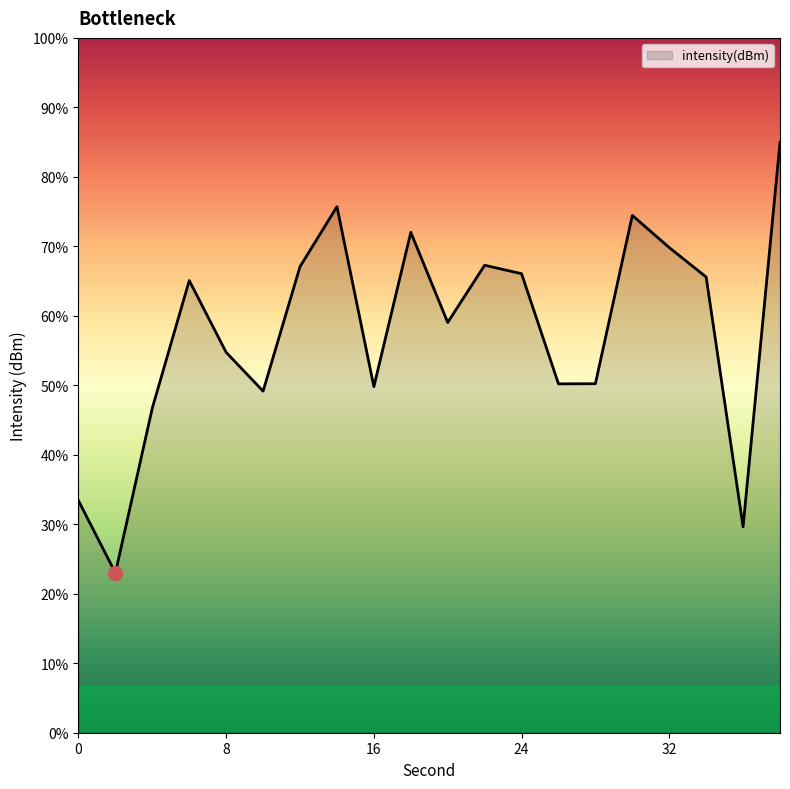

How many points are lower than both their immediate neighbors (excluding endpoints)?

6